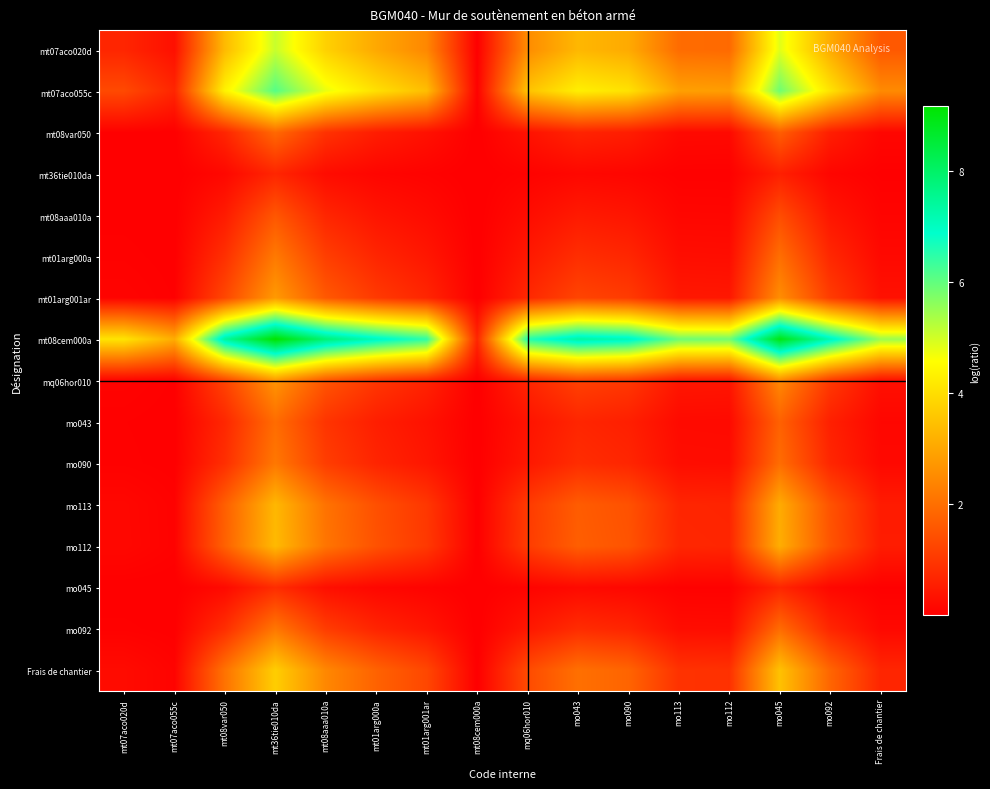

How many data points does each series have?

16